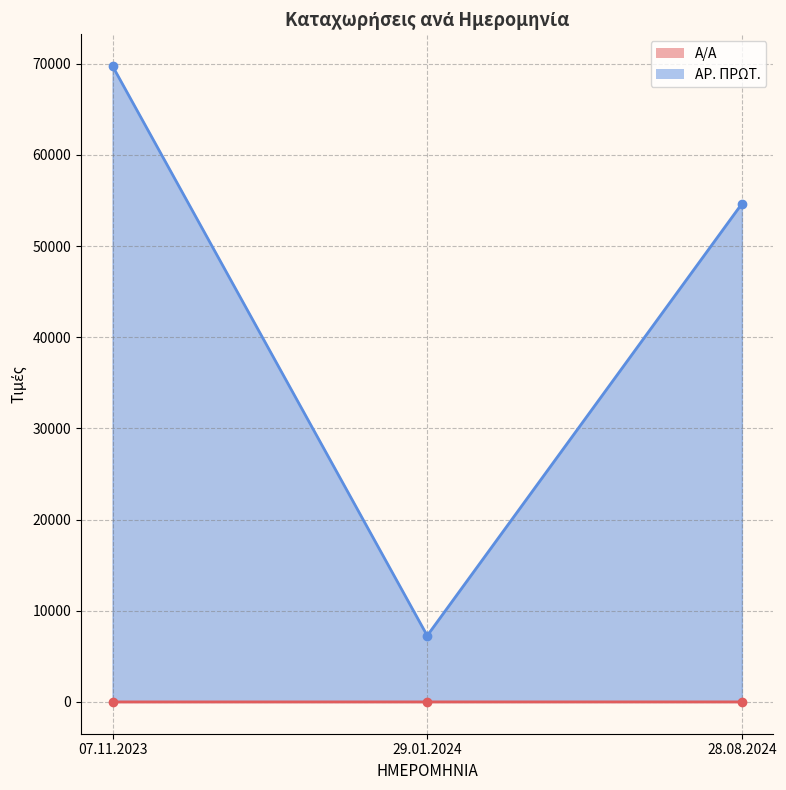

Reading left to right, what are all the values shown in this chart?

Α/Α: 07.11.2023=1	29.01.2024=2	28.08.2024=3
ΑΡ. ΠΡΩΤ.: 07.11.2023=69754	29.01.2024=7269	28.08.2024=54651